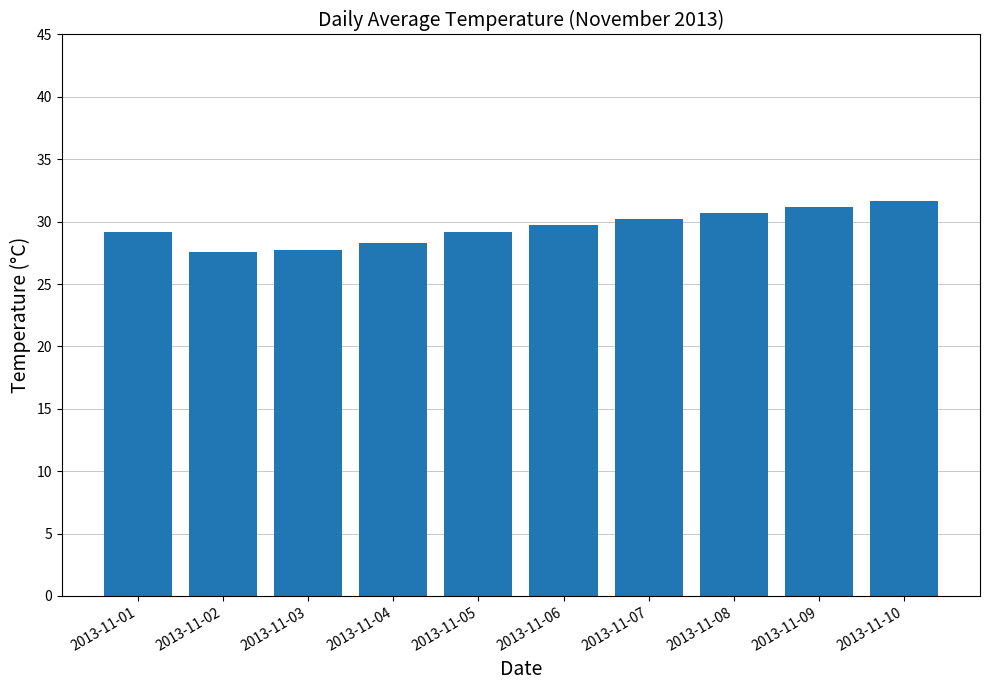

What is the difference between the maximum and minimum values?

4.1